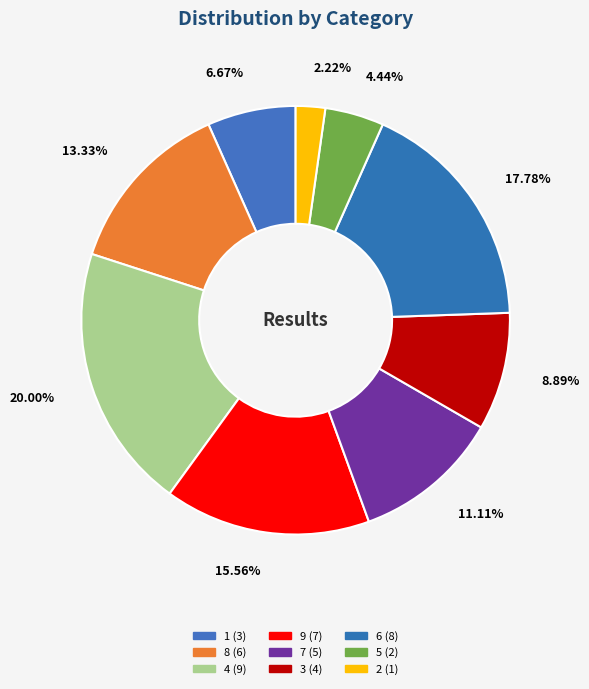

How many segments does this pie chart have?

9